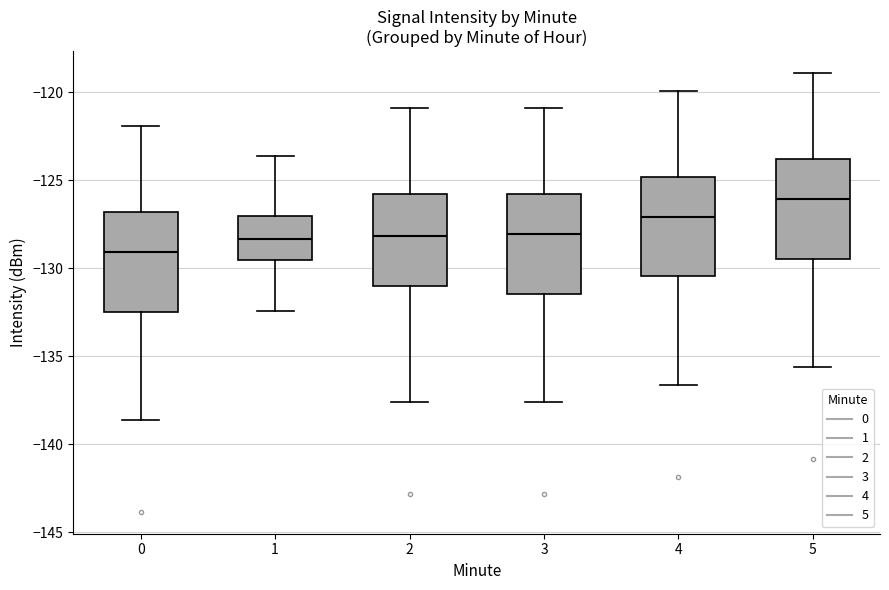

Which box has the highest median line?

5